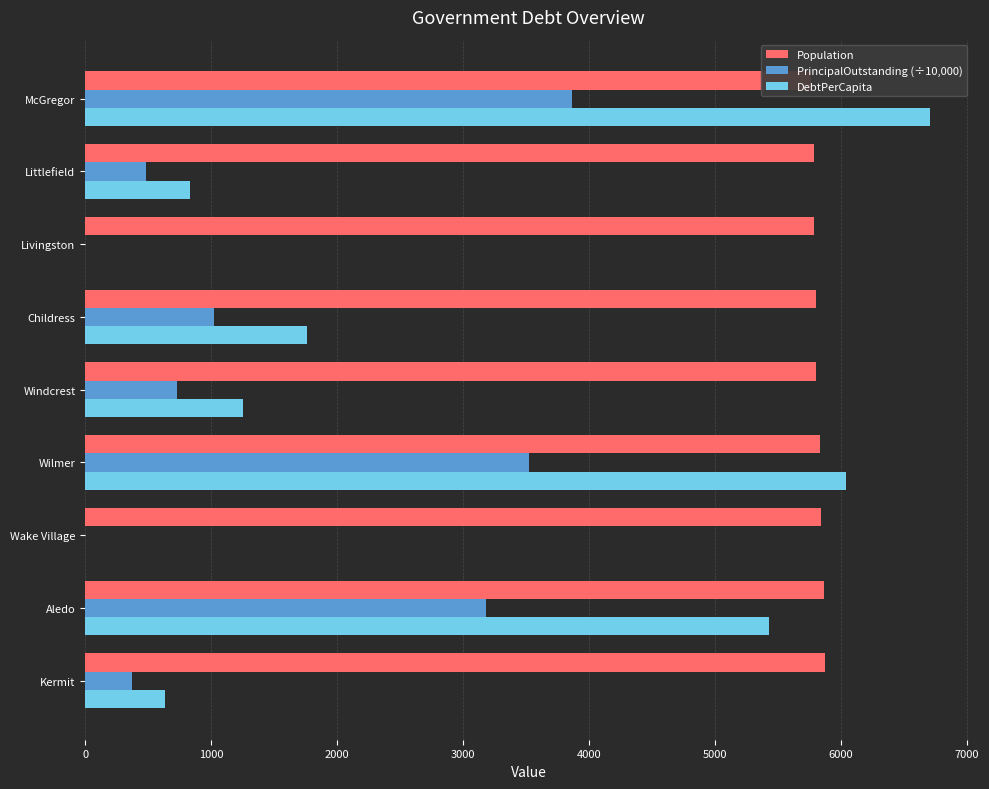

What are all the series names shown in the legend?

Population, PrincipalOutstanding (÷10,000), DebtPerCapita